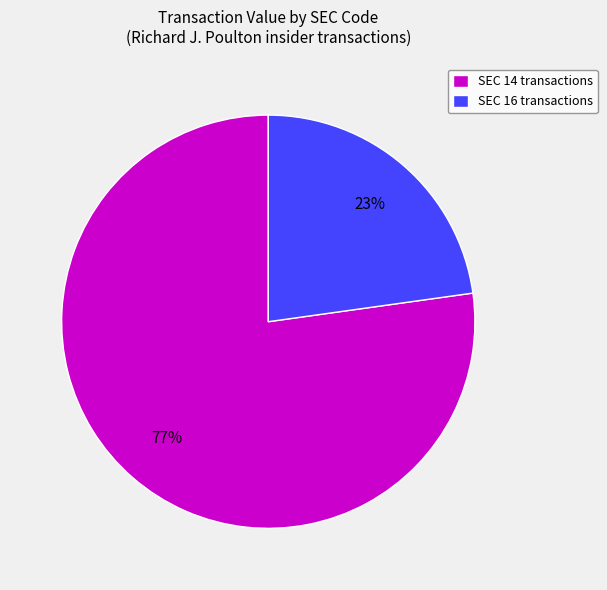

Rank the categories by value from lowest to highest.

SEC 16 transactions, SEC 14 transactions